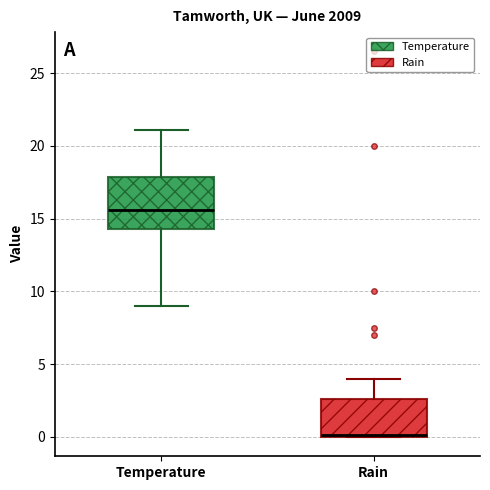

Comparing the boxes themselves (not the whiskers), which one is the tallest?

Temperature